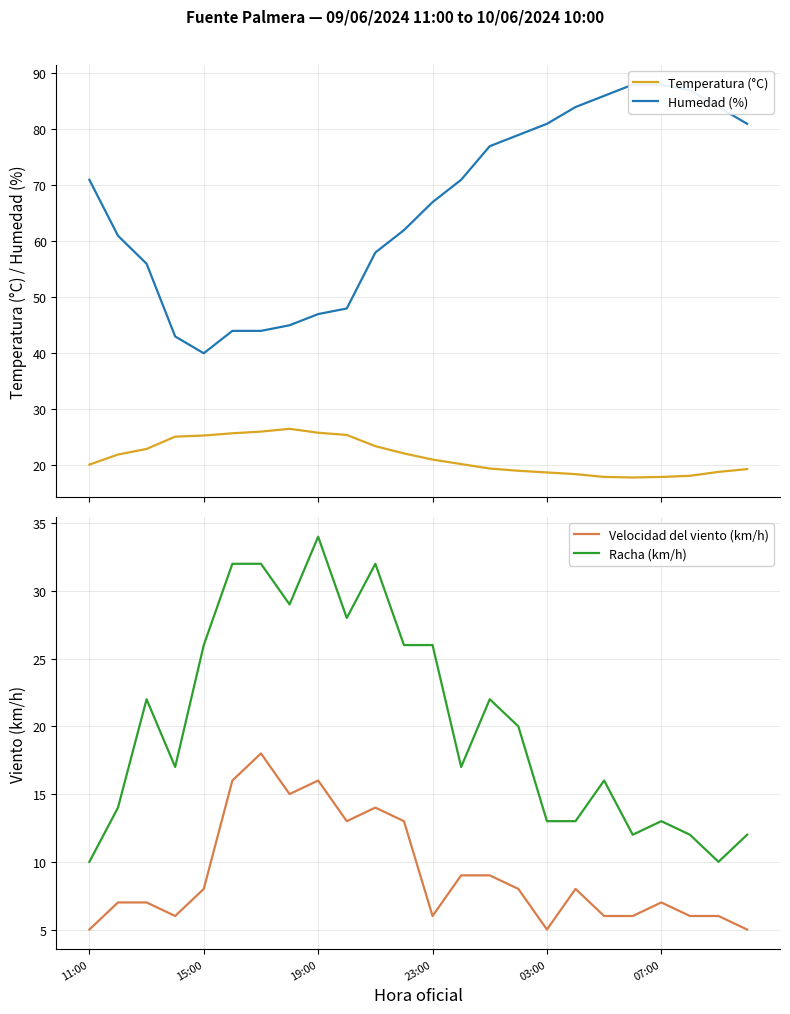

Reading left to right, what are all the values shown in this chart?

Temperatura (°C): 20.1	21.9	22.9	25.1	25.3	25.7	26.0	26.5	25.8	25.4	23.4	22.1	21.0	20.2	19.4	19.0	18.7	18.4	17.9	17.8	17.9	18.1	18.8	19.3
Humedad (%): 71.0	61.0	56.0	43.0	40.0	44.0	44.0	45.0	47.0	48.0	58.0	62.0	67.0	71.0	77.0	79.0	81.0	84.0	86.0	88.0	88.0	87.0	84.0	81.0
Velocidad del viento (km/h): 5.0	7.0	7.0	6.0	8.0	16.0	18.0	15.0	16.0	13.0	14.0	13.0	6.0	9.0	9.0	8.0	5.0	8.0	6.0	6.0	7.0	6.0	6.0	5.0
Racha (km/h): 10.0	14.0	22.0	17.0	26.0	32.0	32.0	29.0	34.0	28.0	32.0	26.0	26.0	17.0	22.0	20.0	13.0	13.0	16.0	12.0	13.0	12.0	10.0	12.0